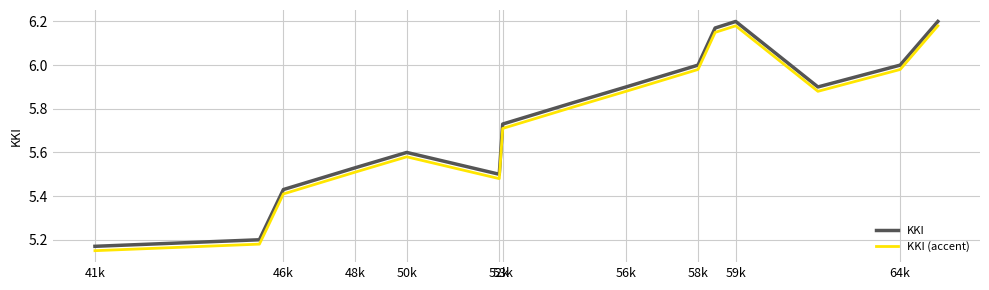

Where is KKI (accent) nearest to the value 5?

41k